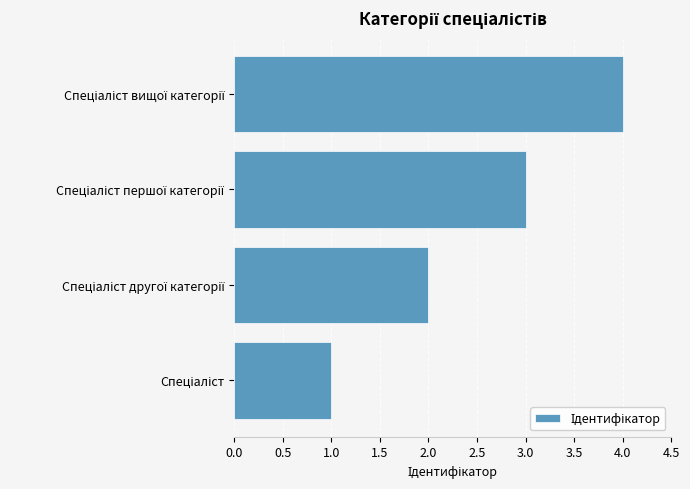

What is the maximum value shown in the chart?

4